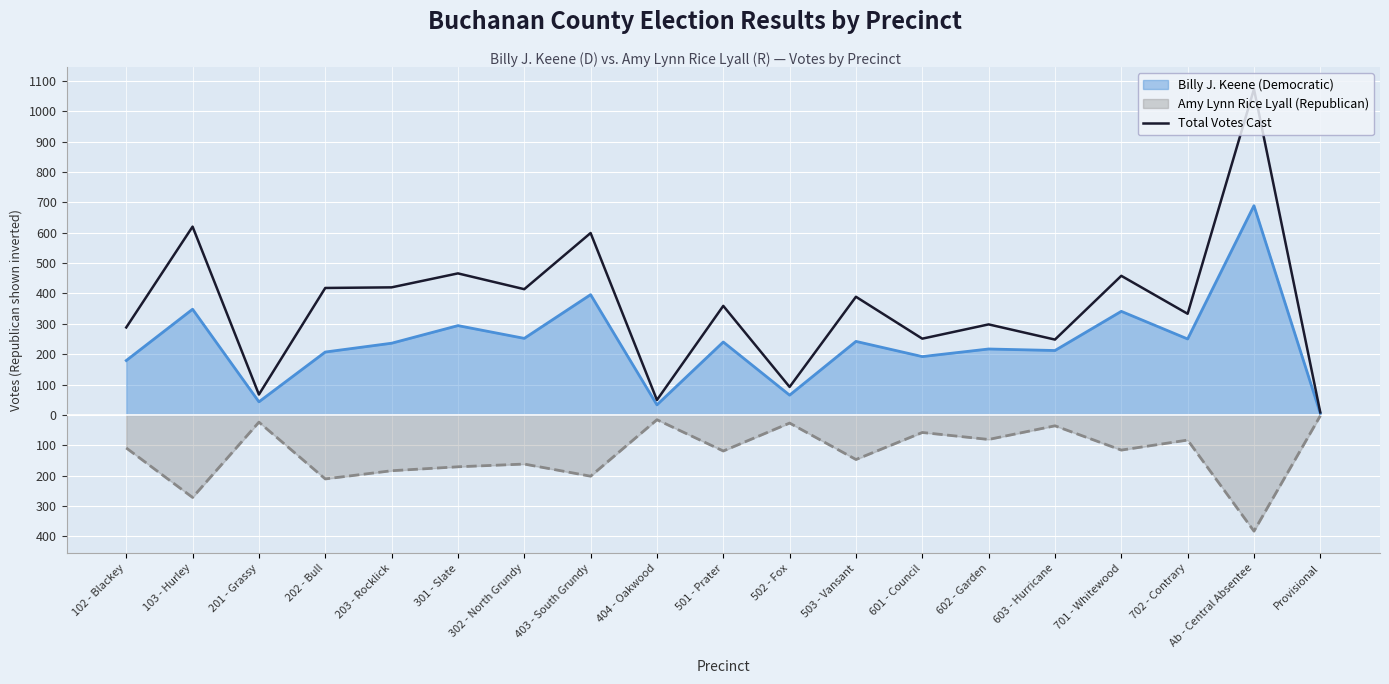

What is the label of the 18th point from the right?

103 - Hurley